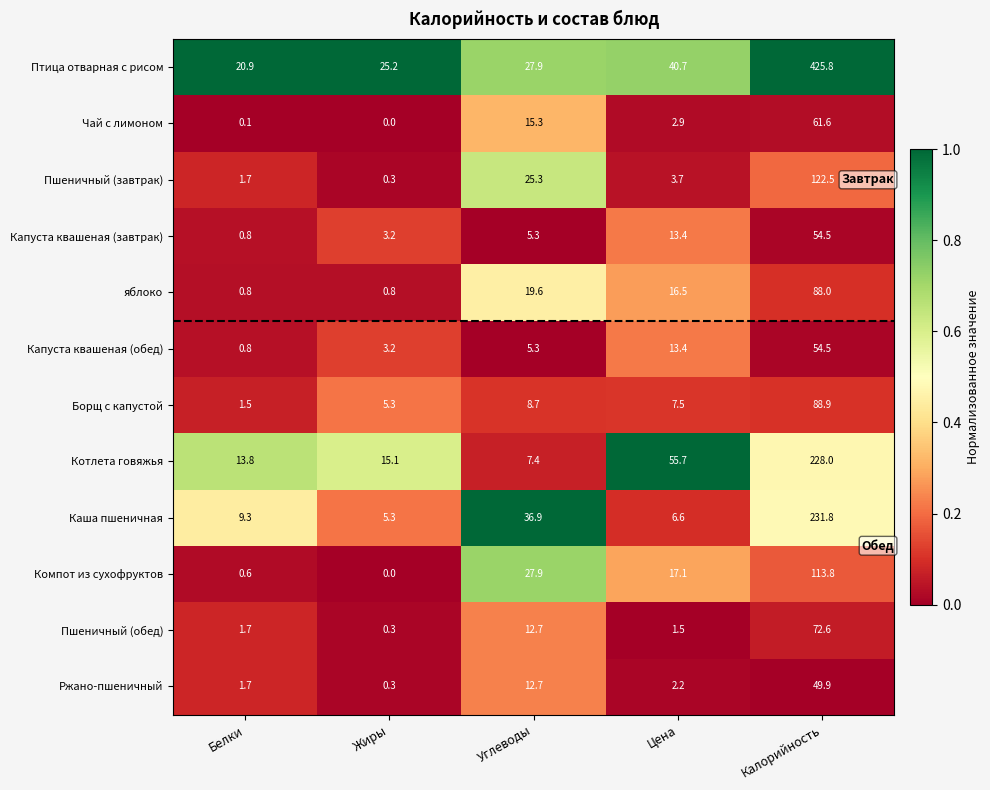

Which series has the largest range (max minus min)?

Птица отварная с рисом